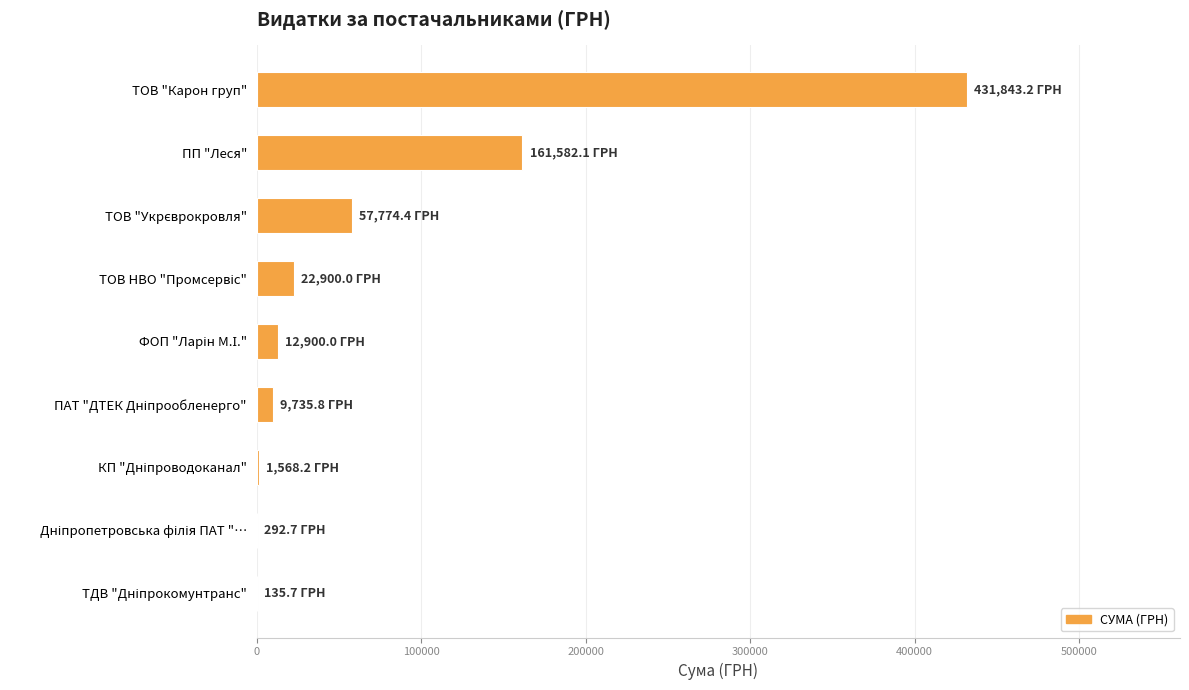

Which category has the highest value across all series?

ТОВ "Карон груп"